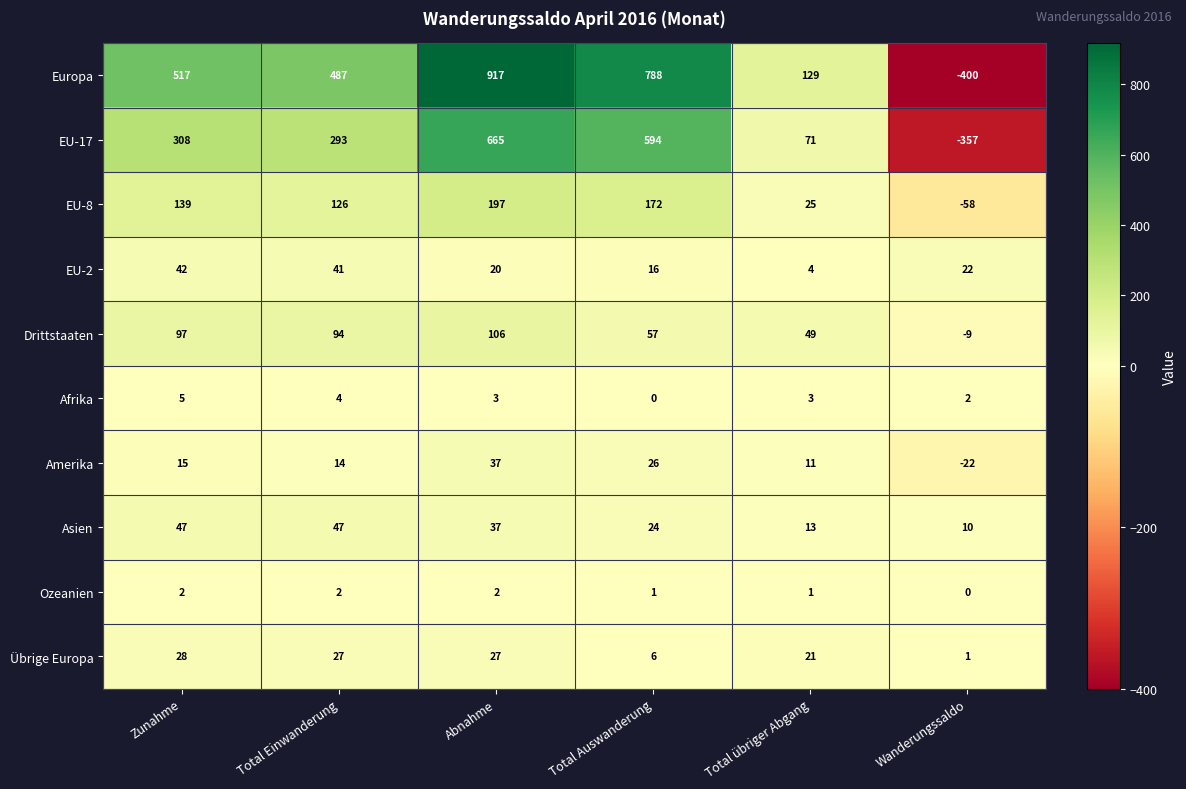

What is the average value of the EU-17 series?

262